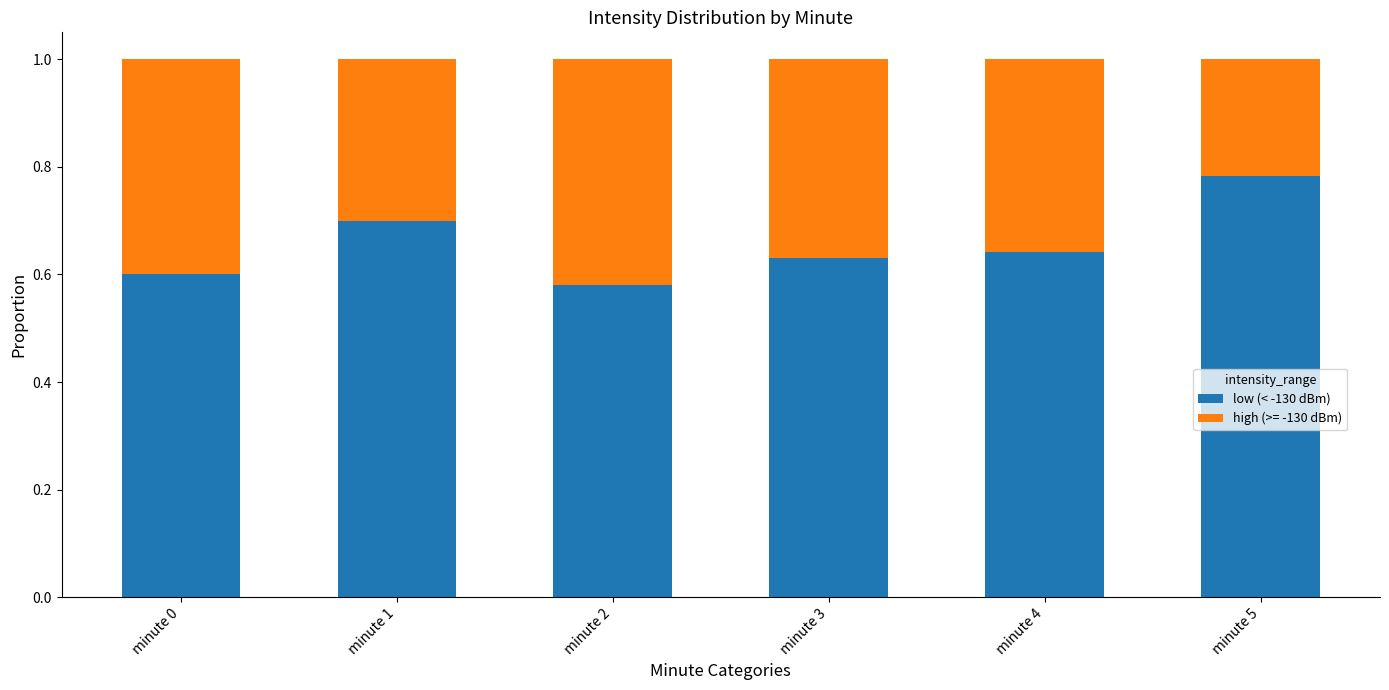

Which category has the highest value in the low (< -130 dBm) series?

minute 5